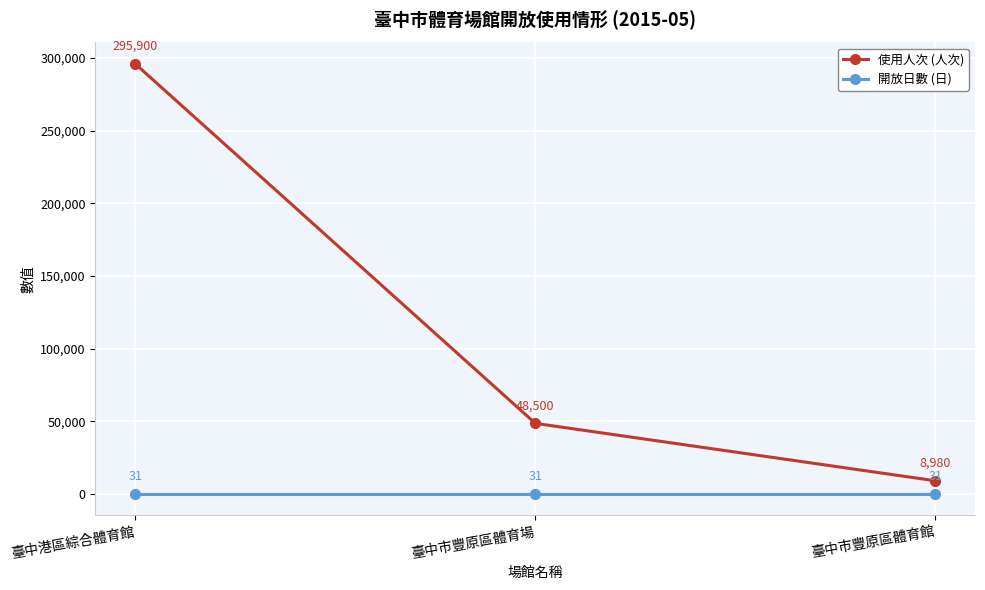

The 使用人次 (人次) series shows 295900 at 臺中港區綜合體育館. True or false?

True